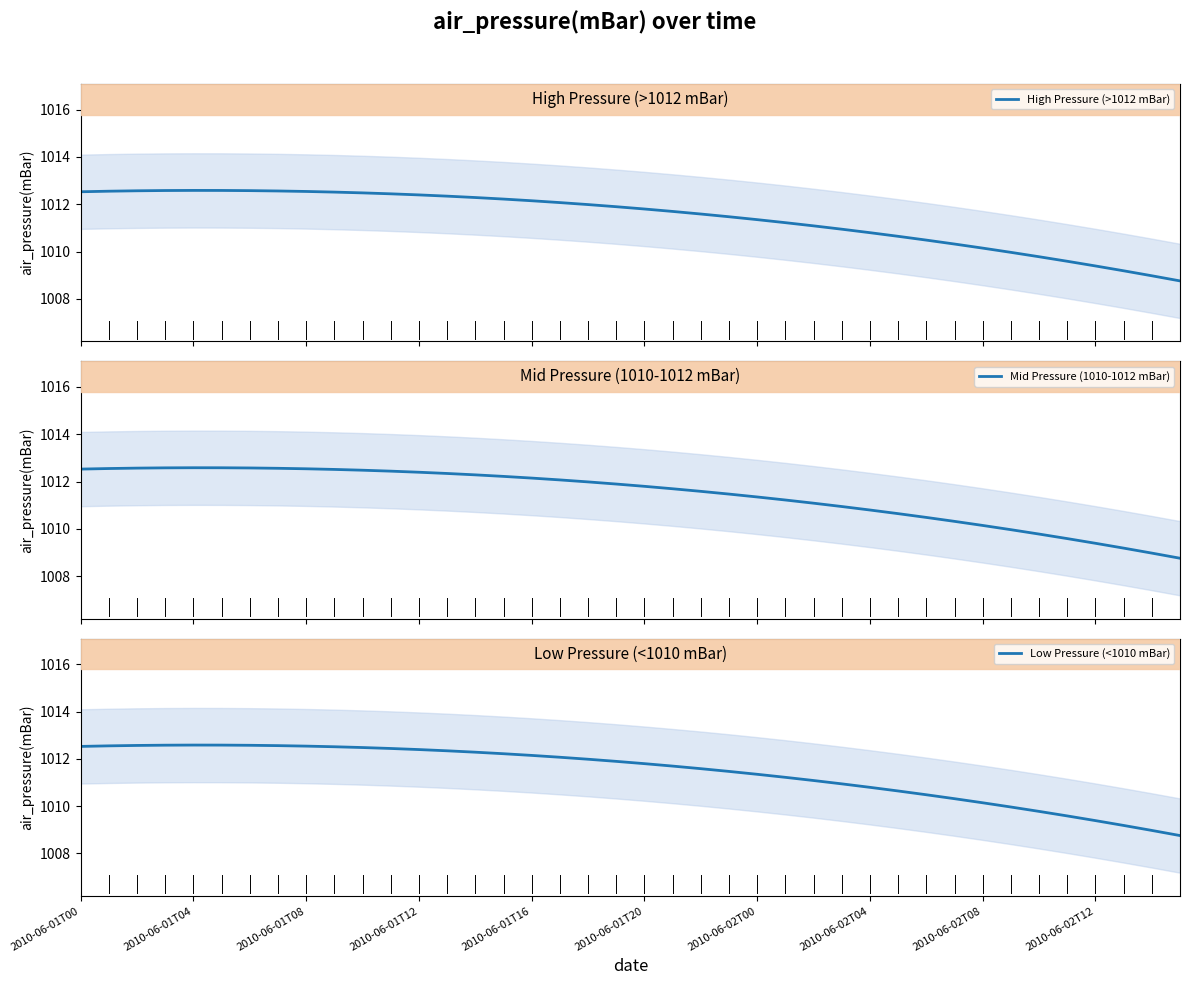

What is the minimum value for High Pressure (>1012 mBar)?

1008.8